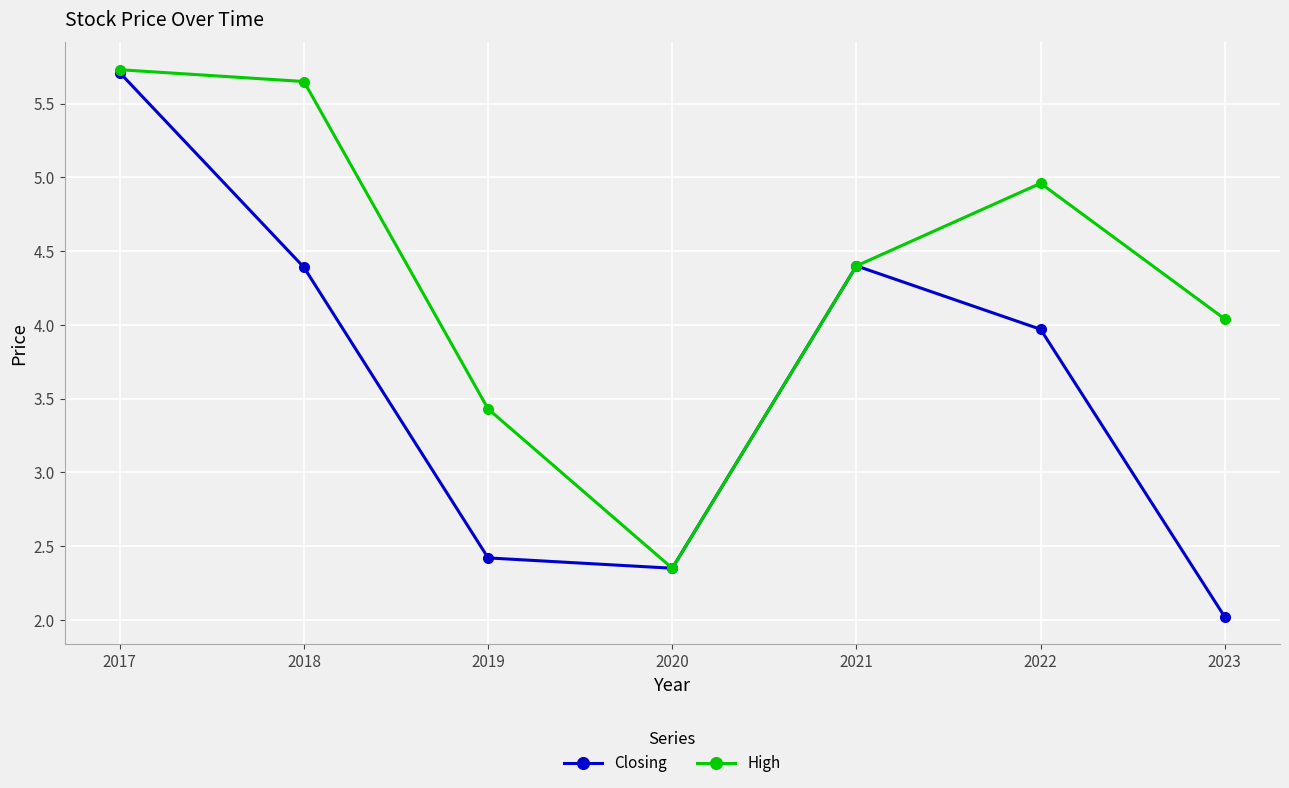

Is it true that High equals 4.4 at 2021?

True